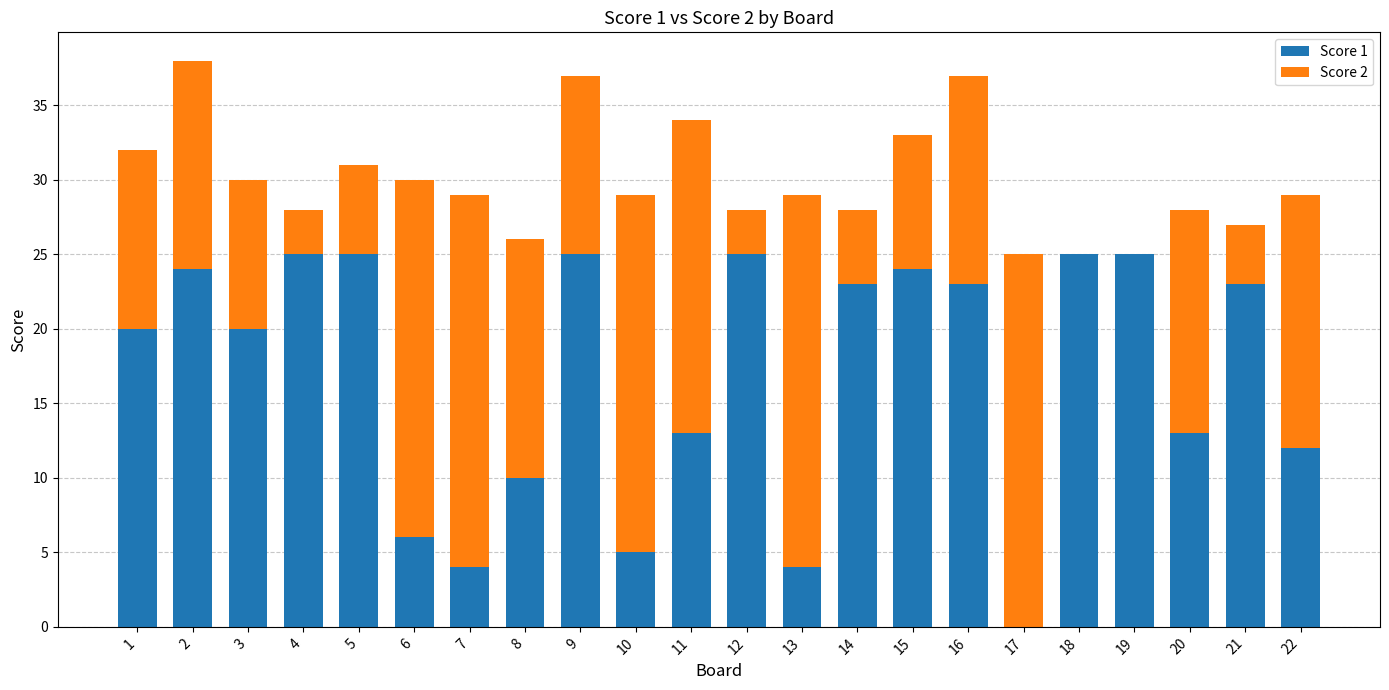

Does the chart contain stacked bars?

Yes